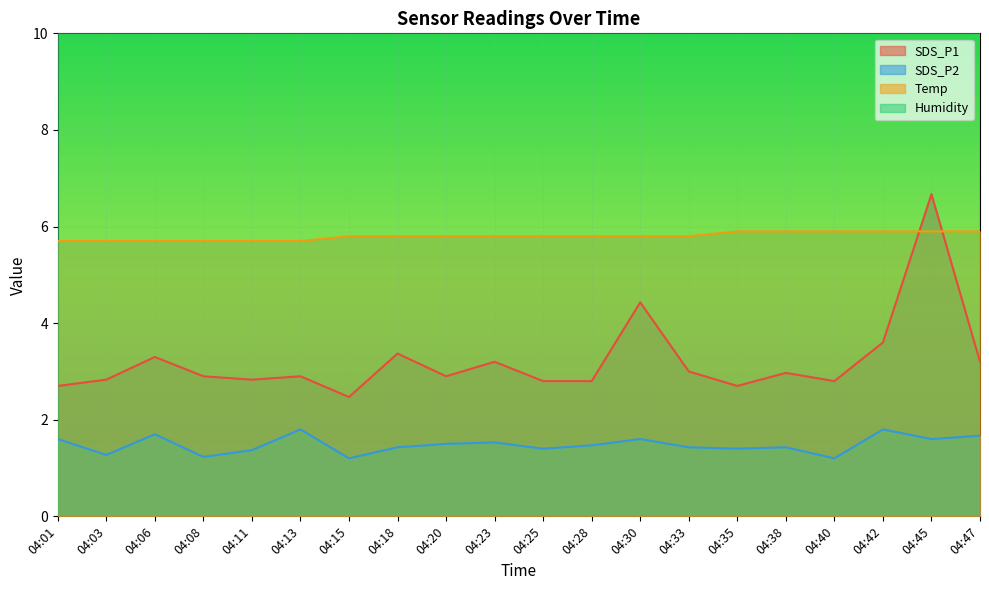

Reading left to right, transcribe all the data shown in this chart.

SDS_P1: 2.7	2.8	3.3	2.9	2.8	2.9	2.5	3.4	2.9	3.2	2.8	2.8	4.4	3.0	2.7	3.0	2.8	3.6	6.7	3.2
SDS_P2: 1.6	1.3	1.7	1.2	1.4	1.8	1.2	1.4	1.5	1.5	1.4	1.5	1.6	1.4	1.4	1.4	1.2	1.8	1.6	1.7
Temp: 5.7	5.7	5.7	5.7	5.7	5.7	5.8	5.8	5.8	5.8	5.8	5.8	5.8	5.8	5.9	5.9	5.9	5.9	5.9	5.9
Humidity: 80.5	80.6	80.8	80.7	80.8	80.8	80.4	80.3	80.2	80.2	80.3	80.3	80.3	80.5	80.5	80.3	80.2	80.1	80.1	80.1